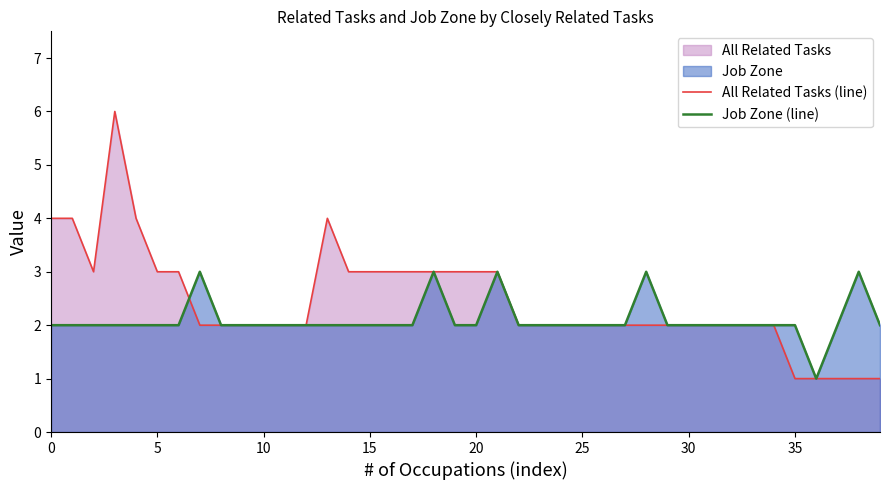

What is the highest value of the Job Zone (line) series?

3